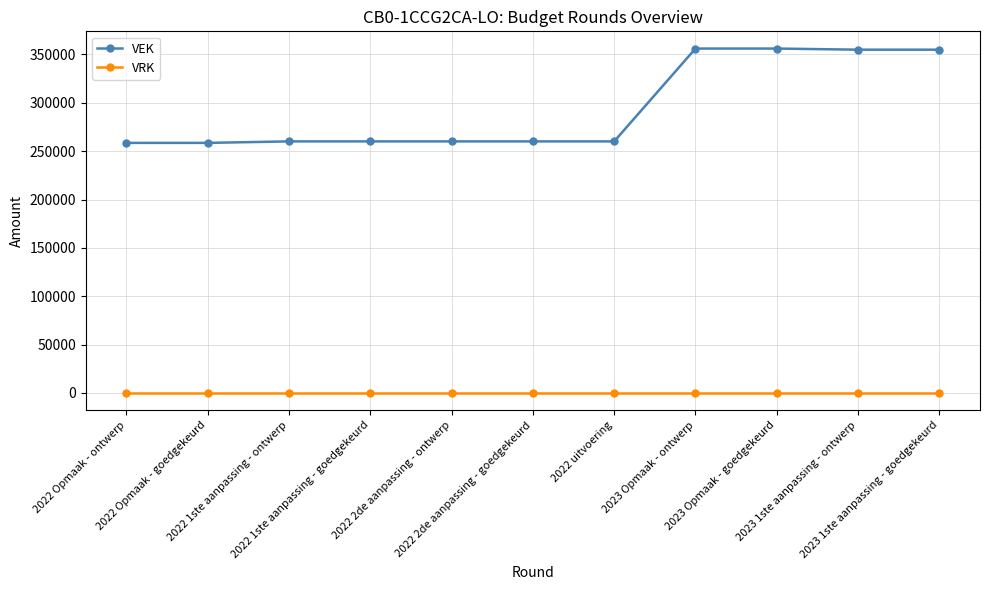

At how many categories does at least one series exceed 181938?

11